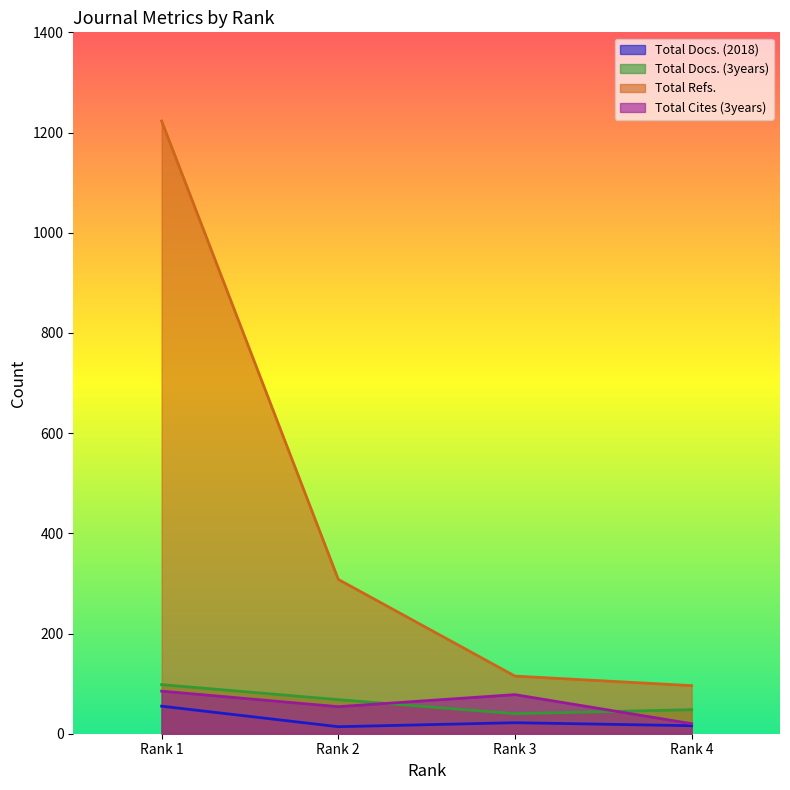

True or false: Total Docs. (3years) has more than 2 interior local peaks.

False